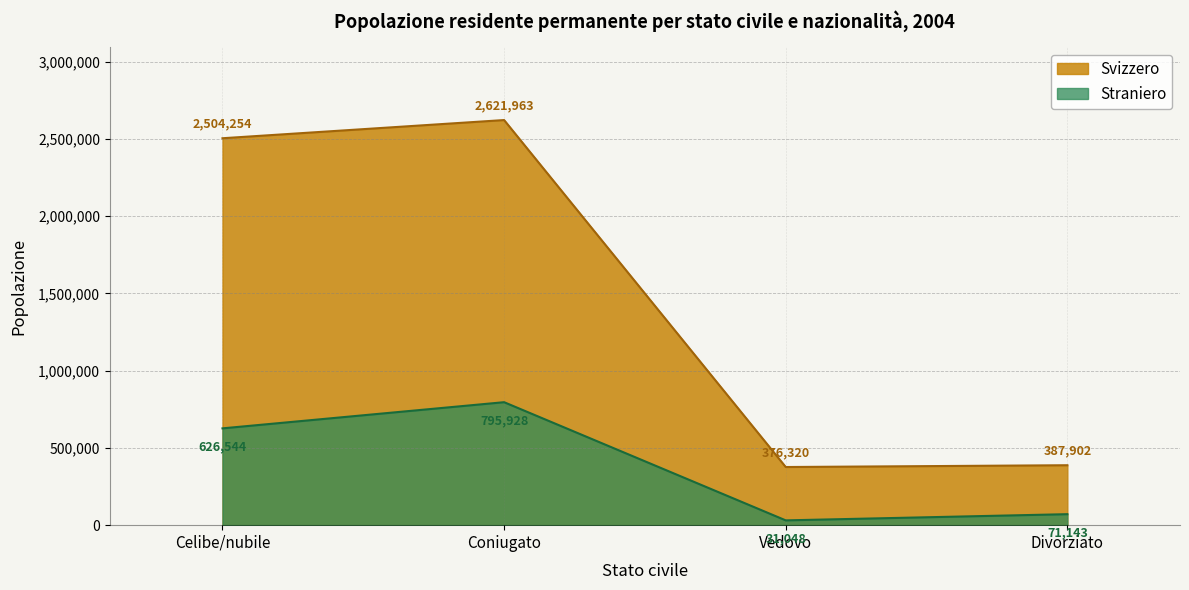

How many interior local valleys does the Straniero series have?

1